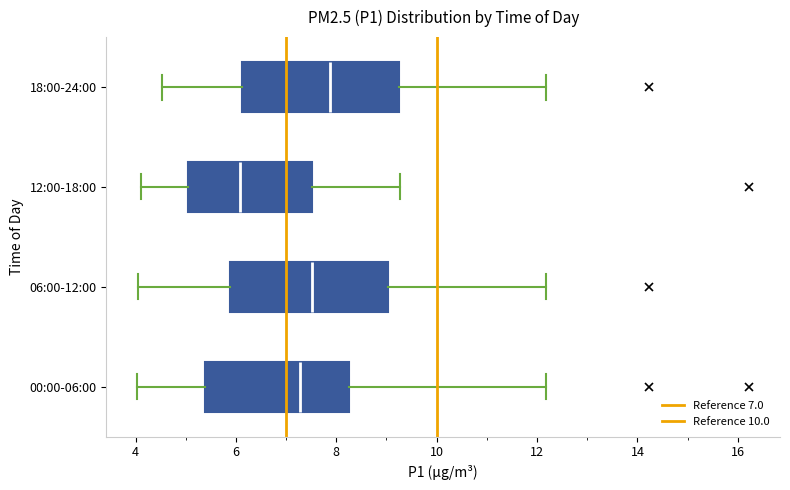

Which box's median line is the furthest to the left?

12:00-18:00